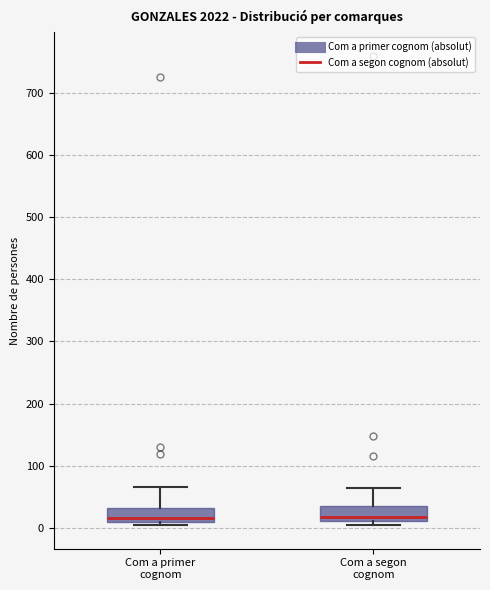

Where is the upper edge of the box for Com a segon cognom on the y-axis? The values are not printed on the chart, so give them approximately, as read against the axis.

40